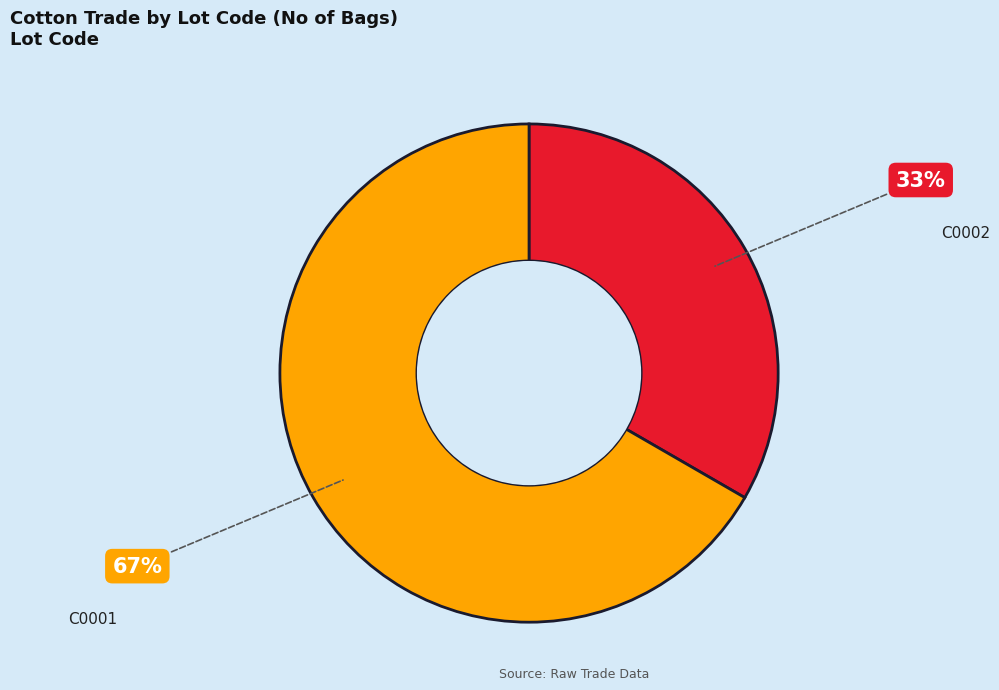

What is the ratio of the value at C0001 to the value at C0002?

2.0